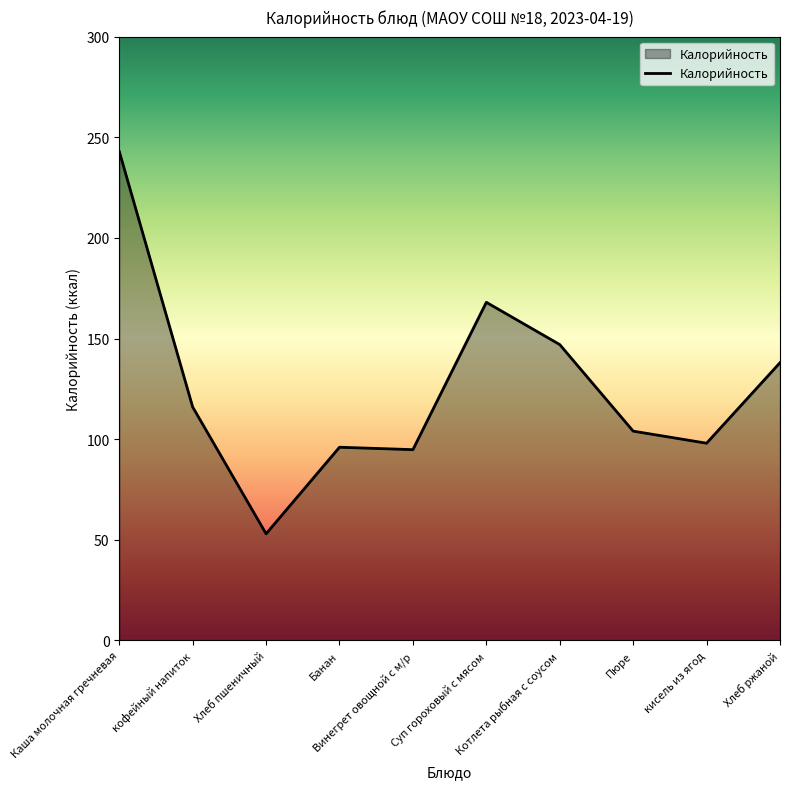

What is the average value?

125.8